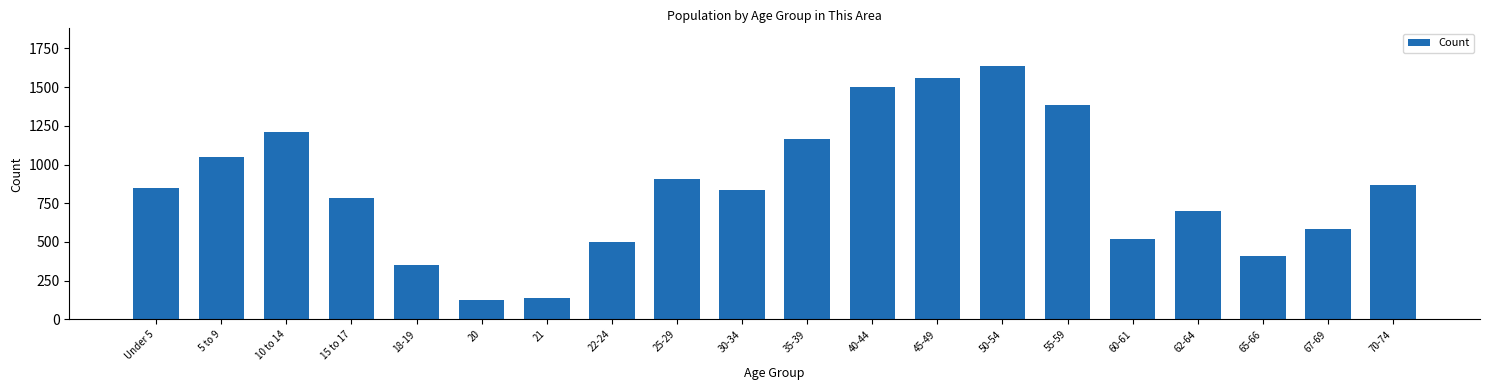

Reading left to right, extract all data points from this chart.

846	1047	1213	782	353	122	138	500	906	837	1167	1500	1557	1635	1387	521	697	409	583	871